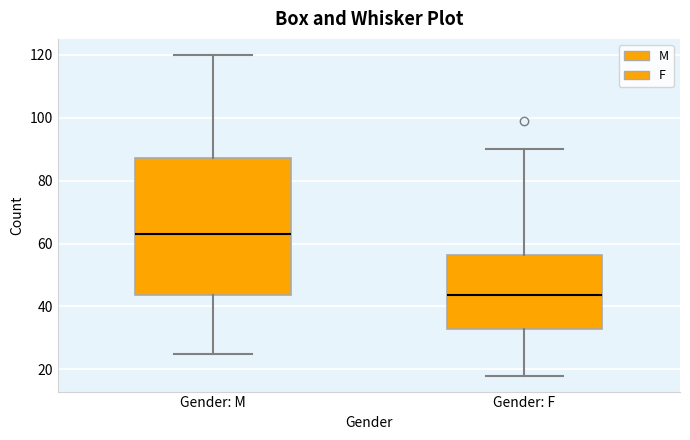

Reading left to right, read every box against the y-axis: the position of its median line, the range the box covers, and the ends of its whiskers. The values are not printed on the chart, so give them approximately, as read against the axis.

Gender: M: median 64, box 44 to 88, whiskers 26 to 120
Gender: F: median 44, box 32 to 56, whiskers 18 to 90